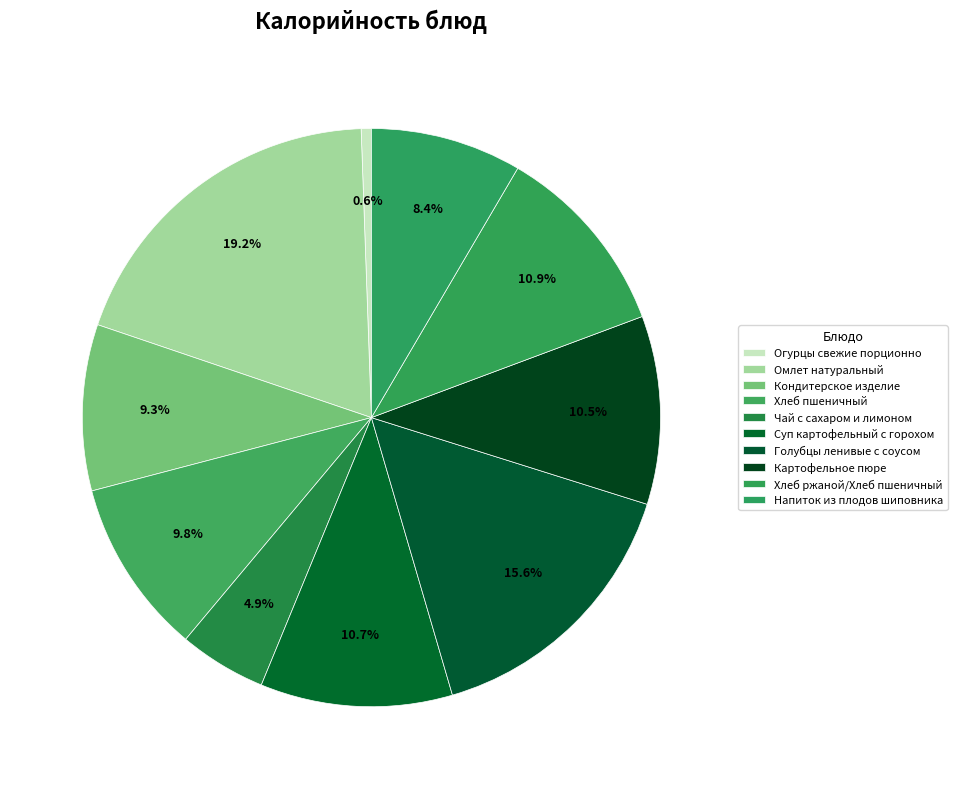

Count the number of slices in the pie.

10